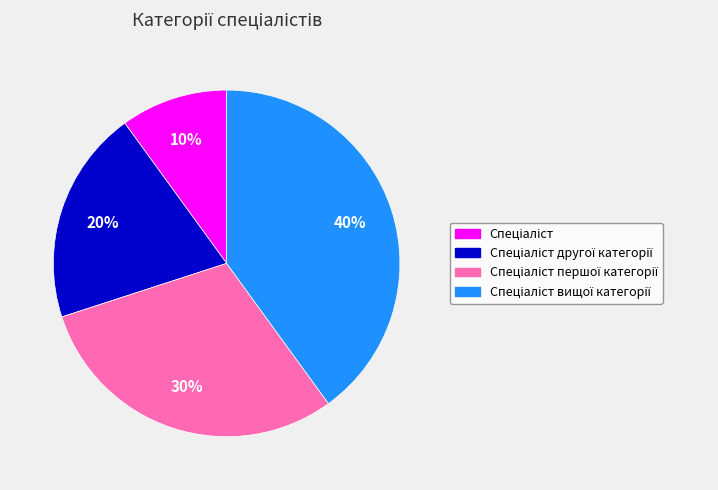

To the nearest percent, what is the average slice percentage?

25%